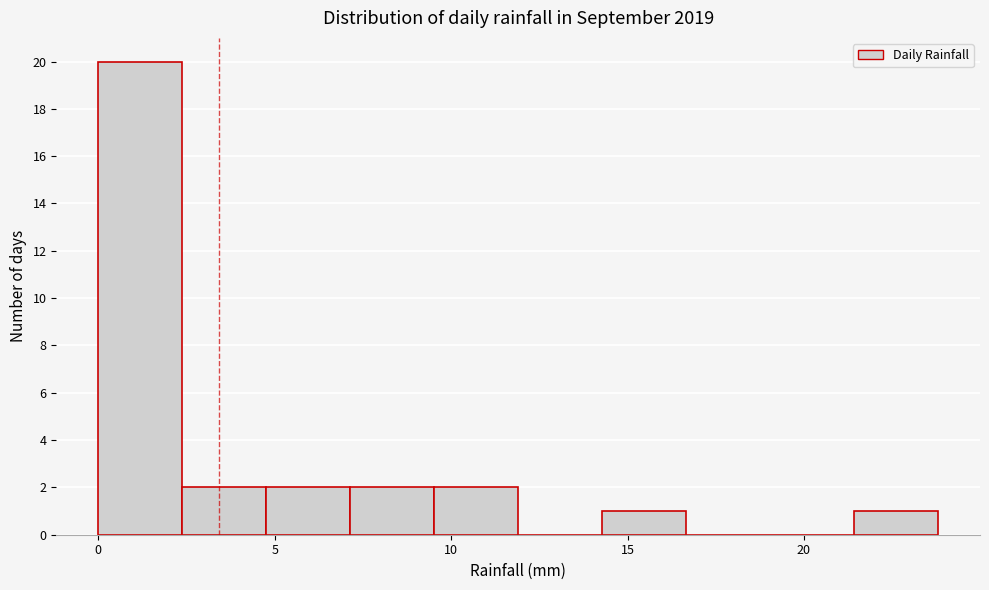

Reading left to right, list every bar in this chart as the range it spans on the x-axis followed by its height. Neither the bar edges nor the heights are printed on the chart, so give them approximately, as read against the axes.

0.0 to 2.5: 20
2.5 to 5.0: 2
5.0 to 7.0: 2
7.0 to 9.5: 2
9.5 to 12.0: 2
12.0 to 14.5: 0
14.5 to 16.5: 1
16.5 to 19.0: 0
19.0 to 21.5: 0
21.5 to 24.0: 1